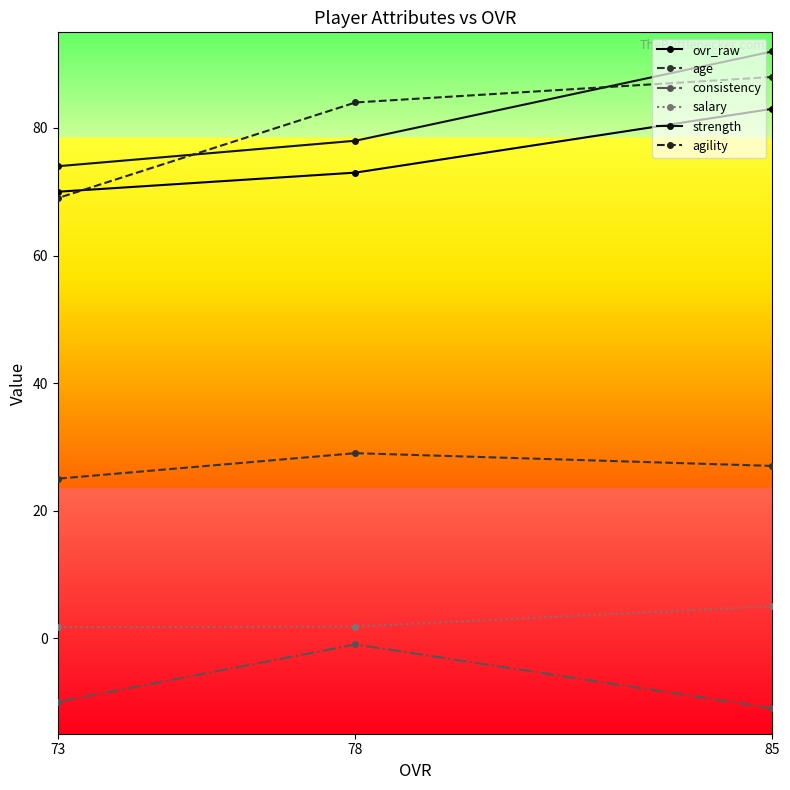

Is the value of strength at 73 greater than the value of ovr_raw at 73?

Yes